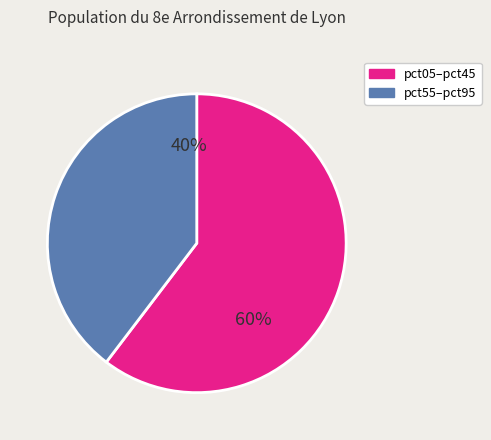

Is there any slice that represents more than half of the pie?

Yes